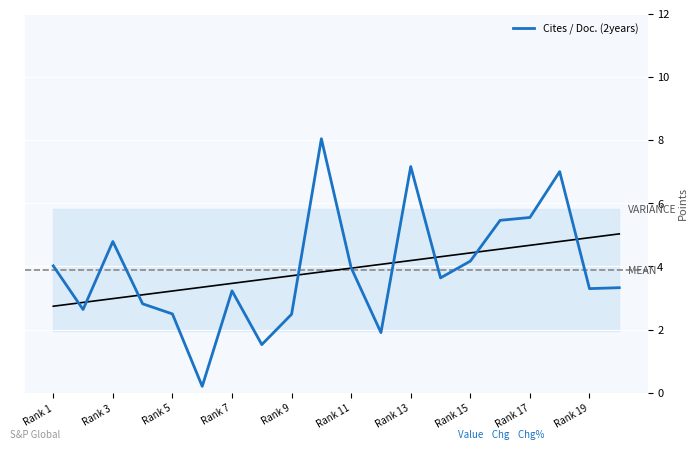

True or false: Cites / Doc. (2years) has a value of 4.0 at Rank 1.

True